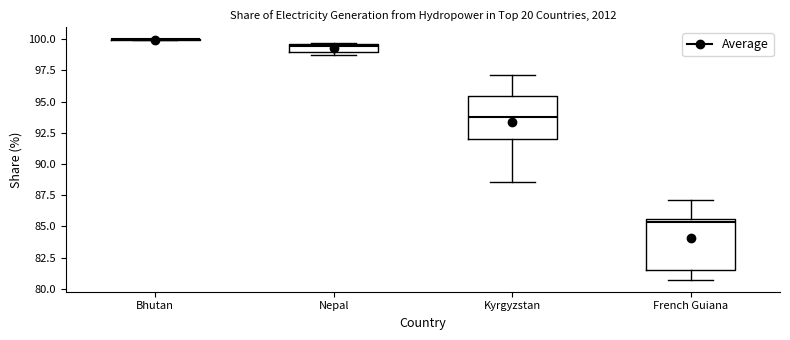

Which box is the tallest, from its lower edge to its upper edge?

French Guiana